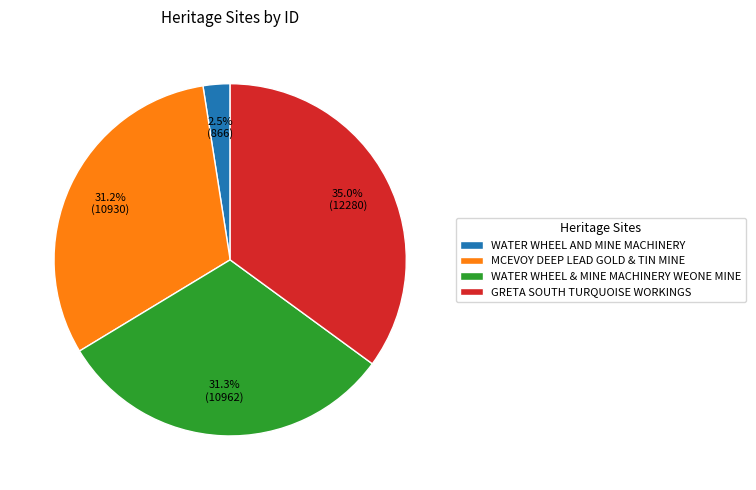

How many segments does this pie chart have?

4